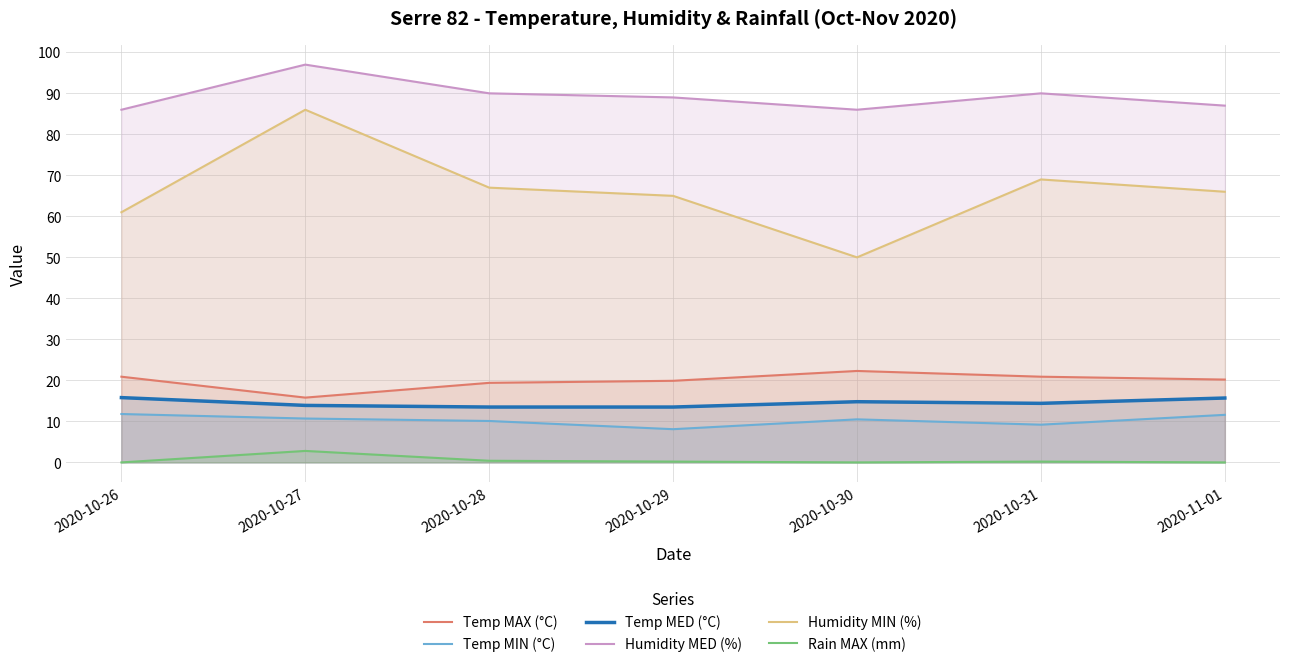

What is the total value across all series at 2020-11-01?

200.5